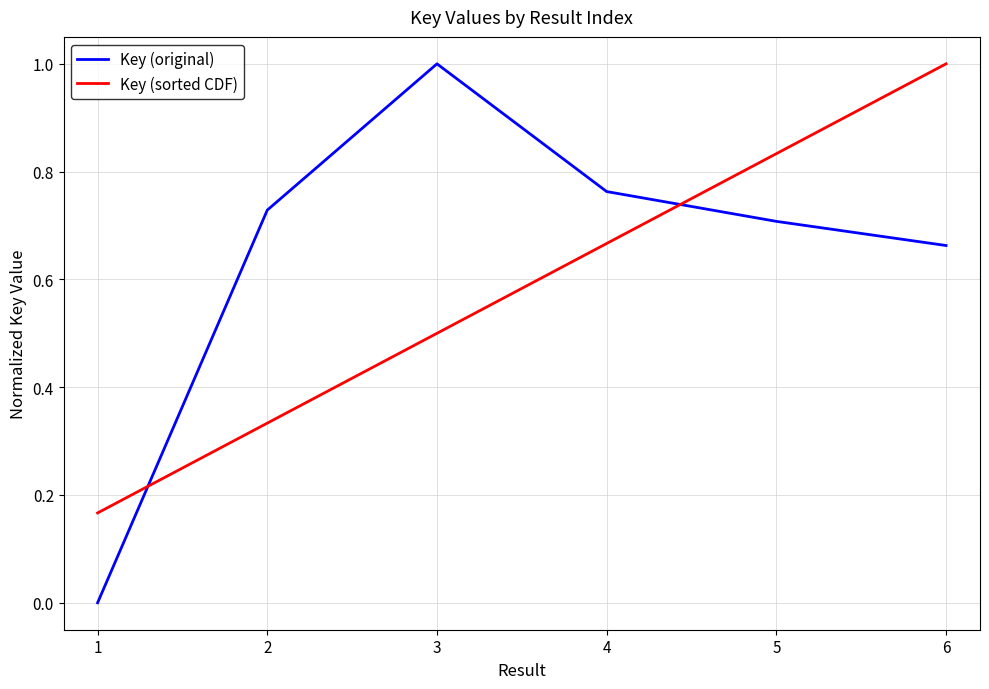

At which category is the sum across all series the highest?

6